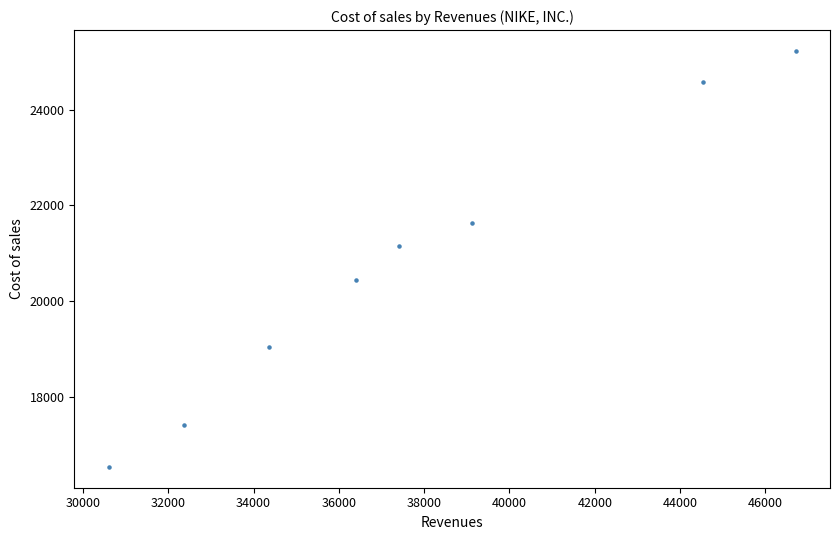

What Y value in the scatter plot is closest to 20882?

21162